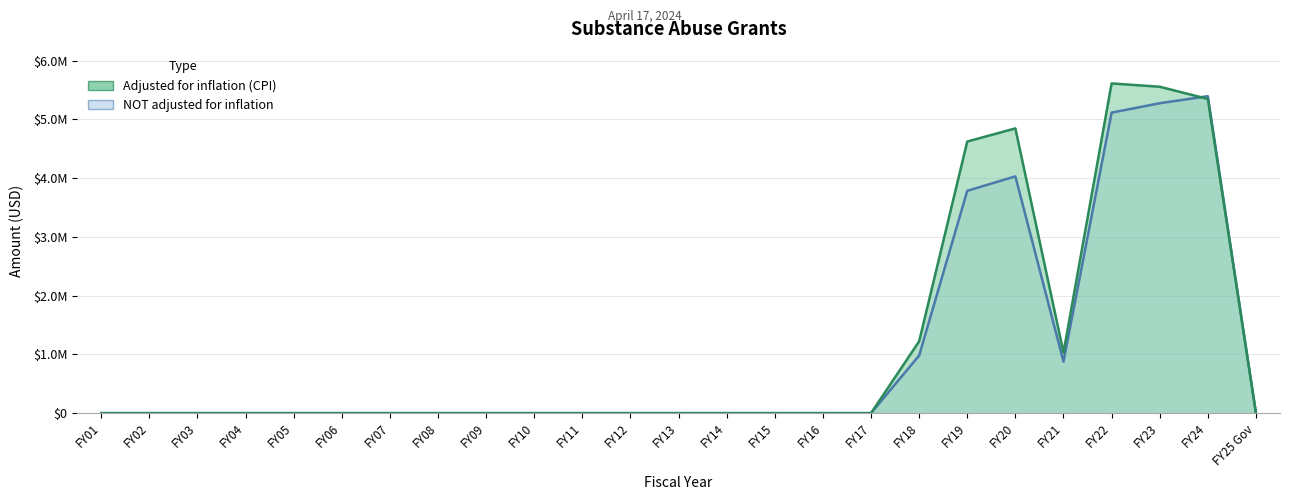

True or false: adjusted for inflation (cpi) has a value of 5611970 at FY22.

True